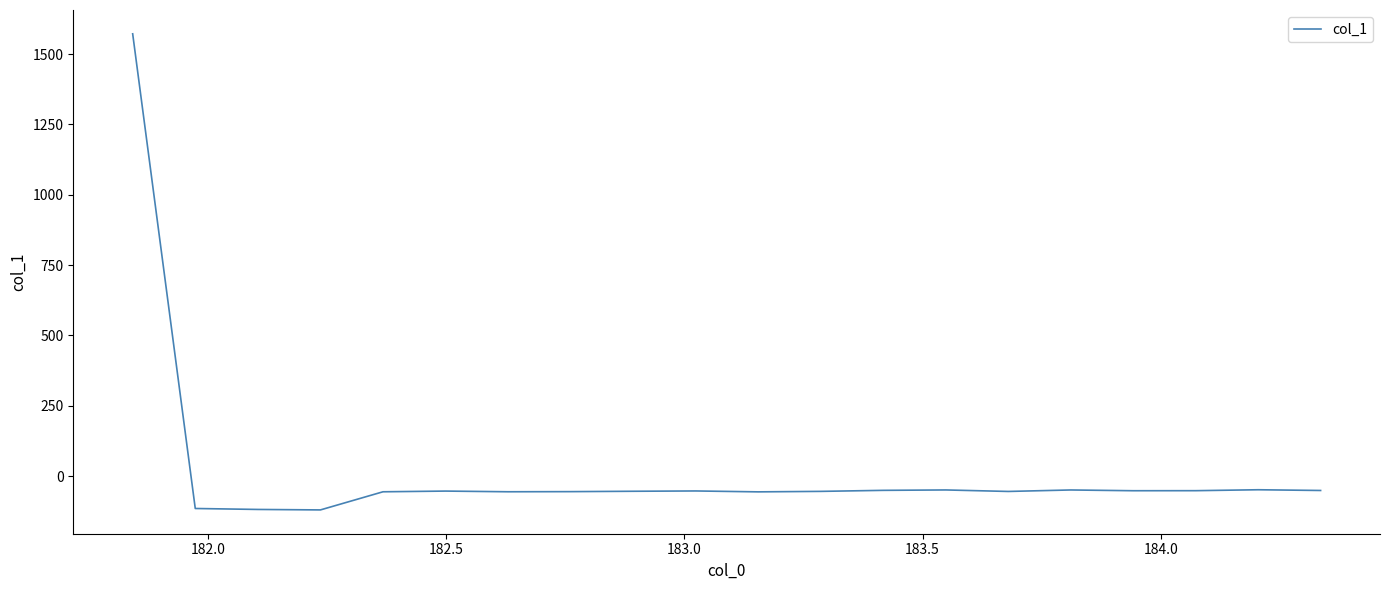

What is the difference between the maximum and minimum values?

1692.3